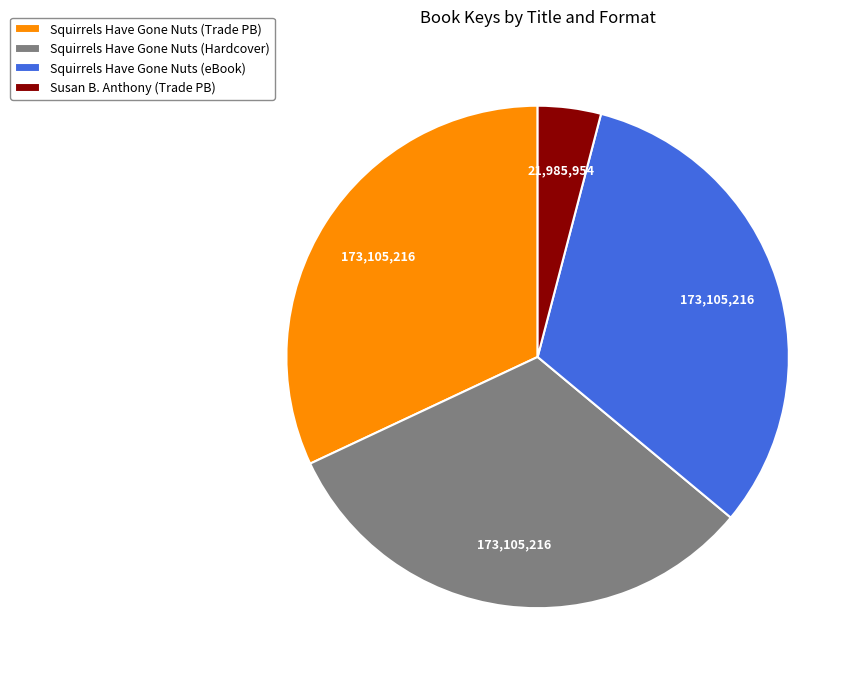

Does any single category account for the majority?

No